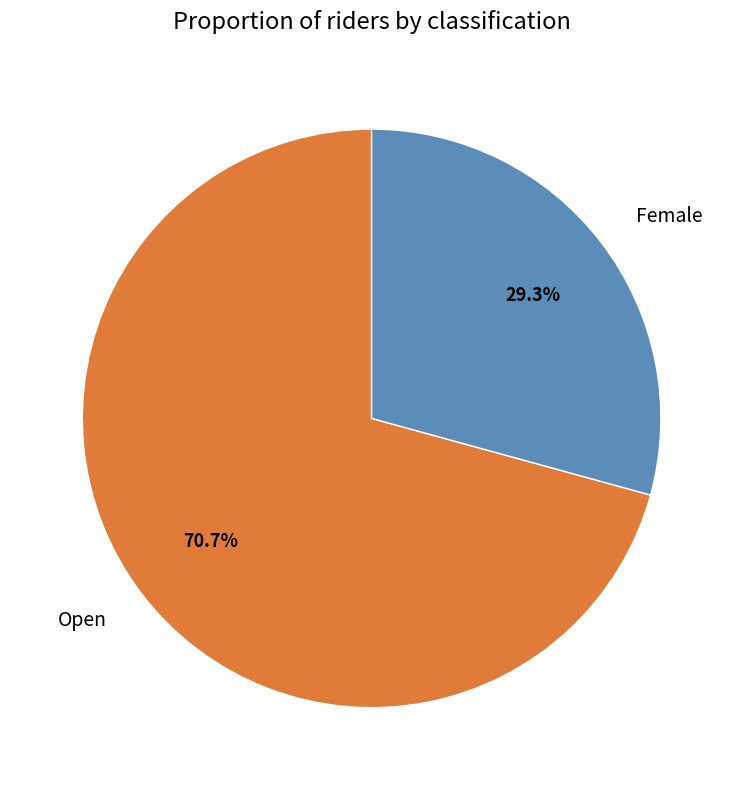

Is there any slice that represents more than half of the pie?

Yes